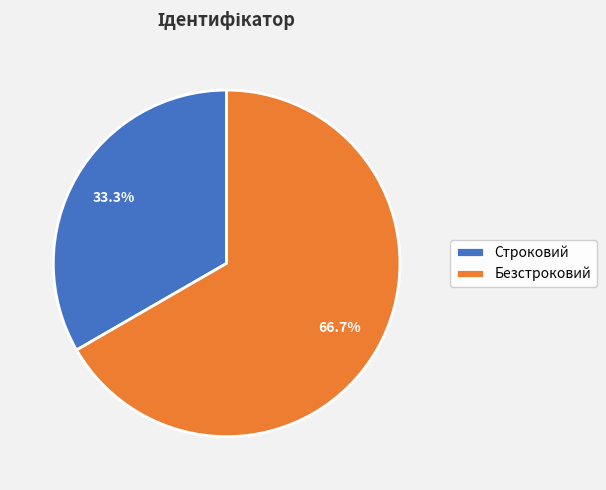

Is there a majority slice in this chart?

Yes